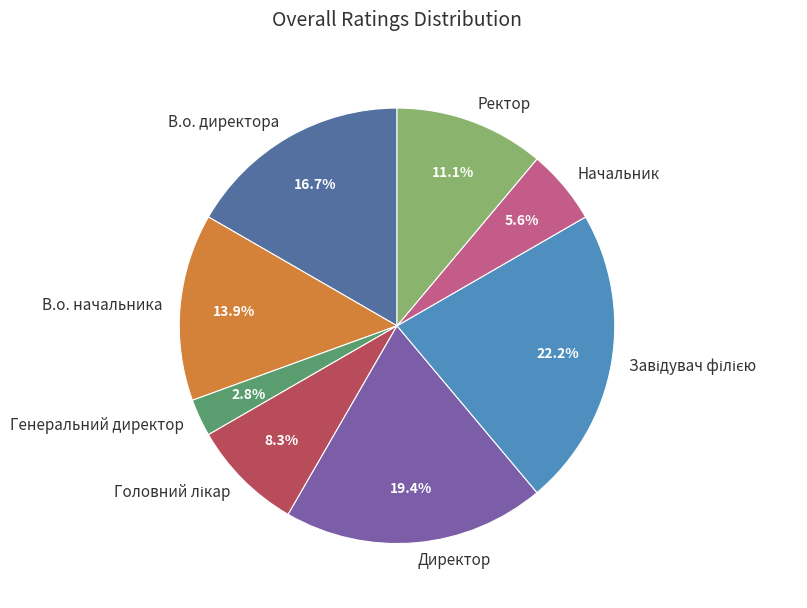

Which slice is the smallest?

Генеральний директор